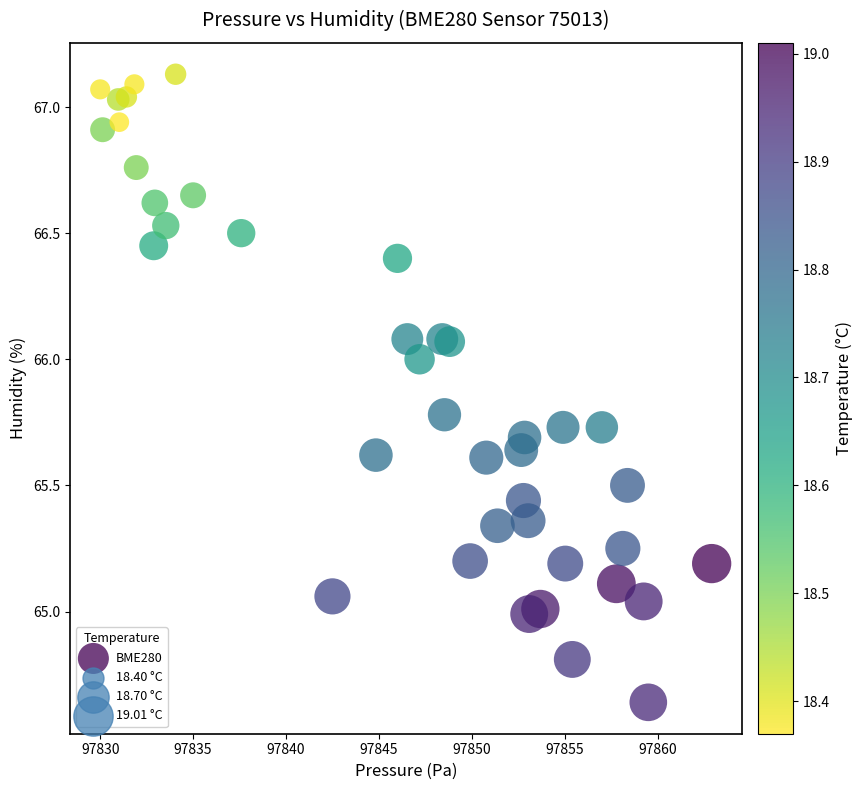

What is the range of X values (max minus min)?

32.9